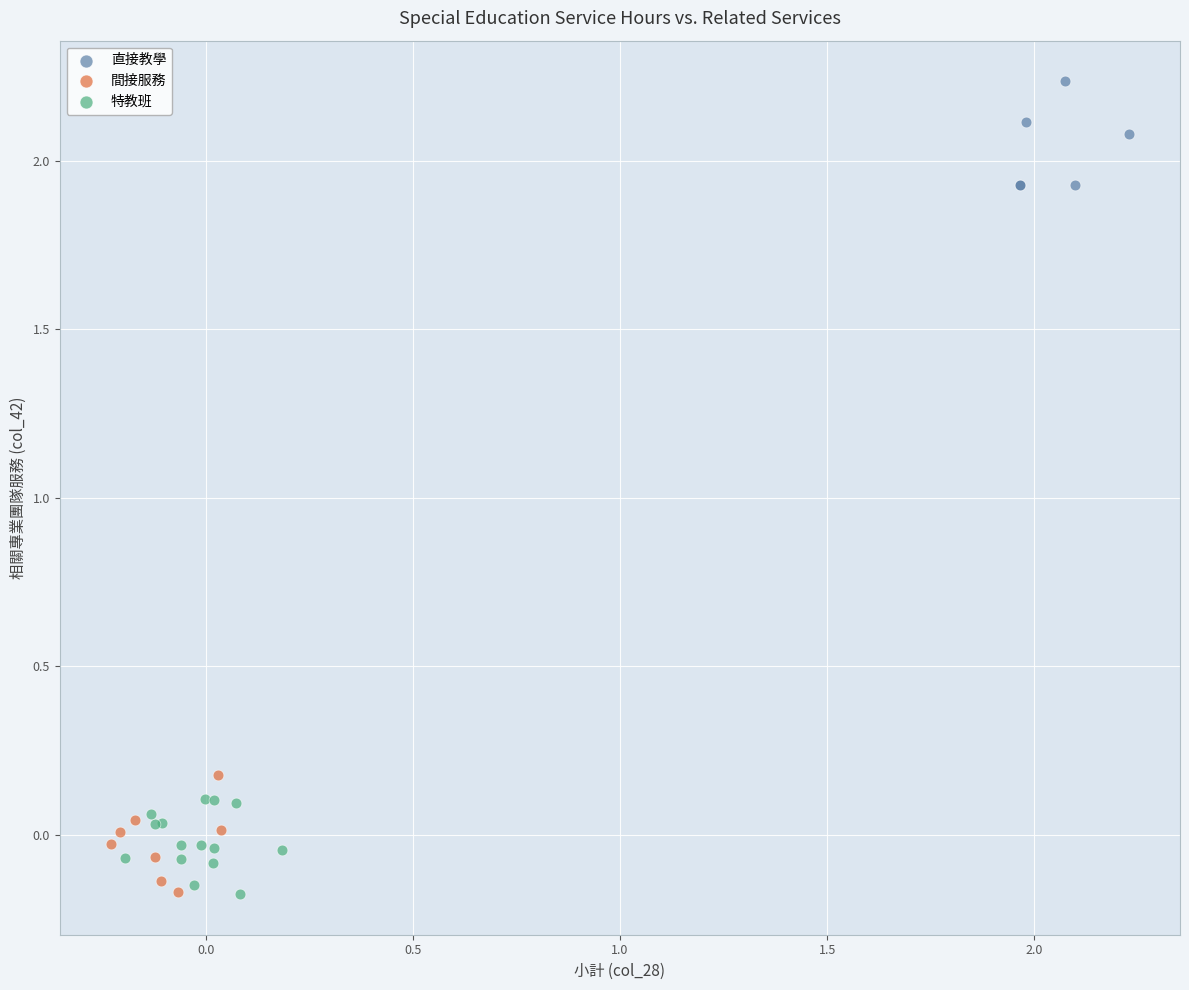

Which series has the largest Y range (max minus min)?

間接服務